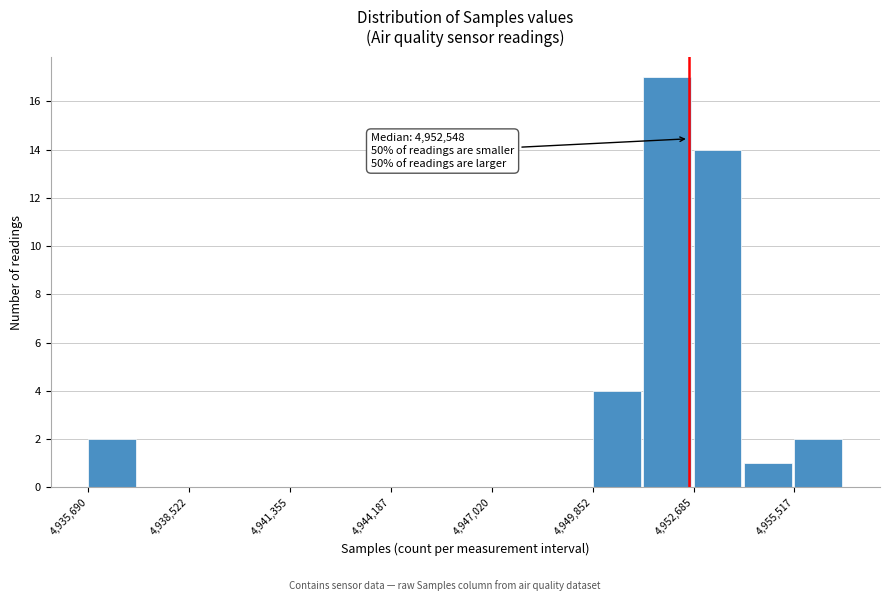

Read against the x-axis, roughly where is the centre of the tallest bar?

4952000